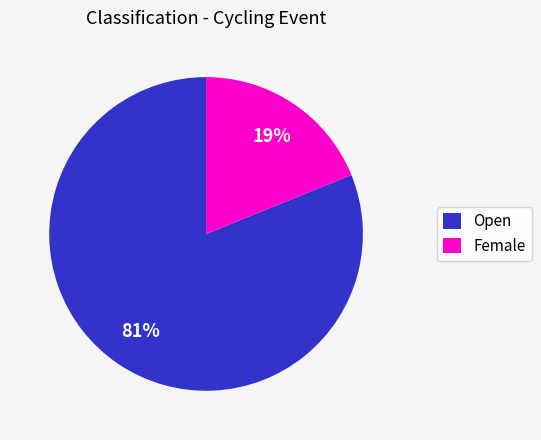

To the nearest percent, what is the difference between the Female and Open slice percentages?

62%